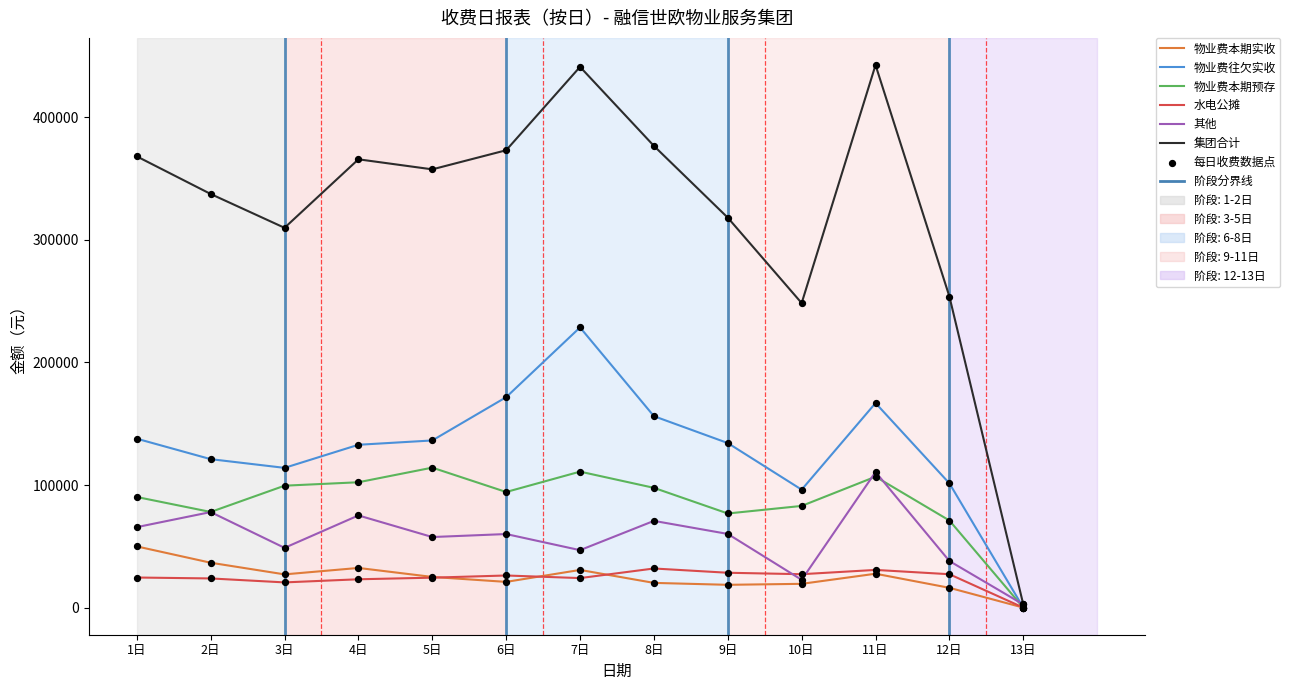

At how many categories does at least one series exceed 425567?

2